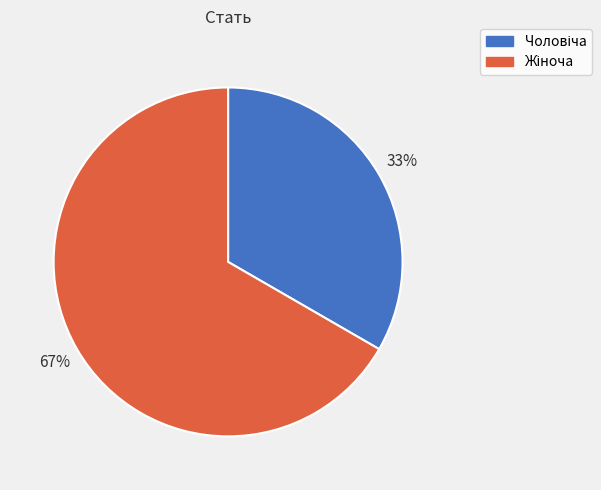

Is there any slice that represents more than half of the pie?

Yes